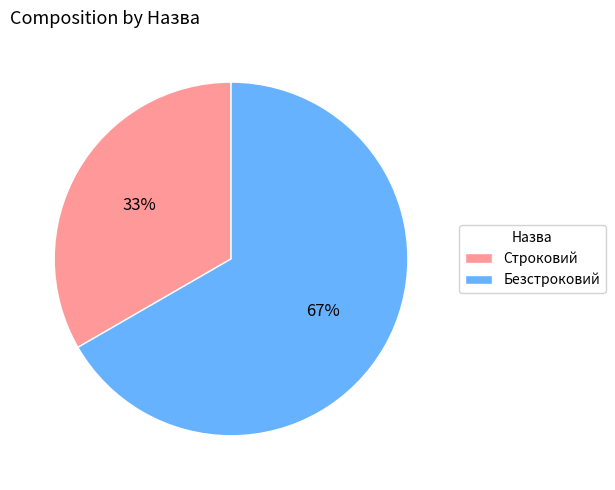

To the nearest percent, what is the combined percentage of Строковий and Безстроковий?

100%